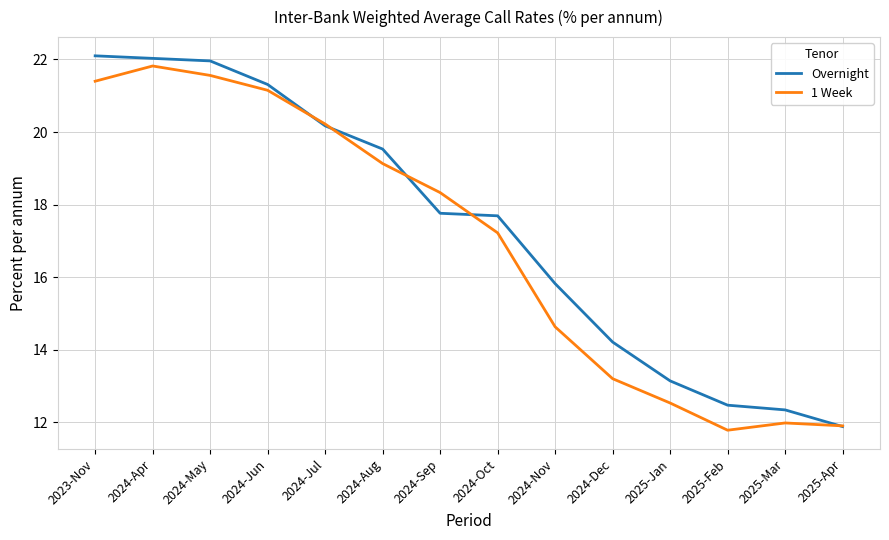

What are all the series names shown in the legend?

Overnight, 1 Week